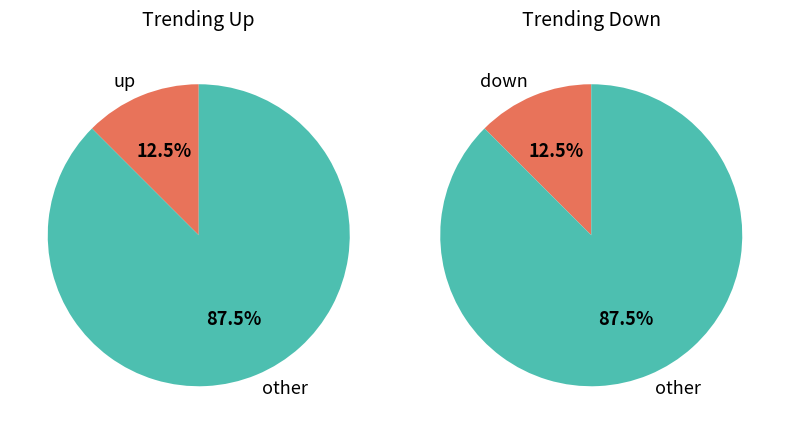

To the nearest percent, what portion does - represent?

75%